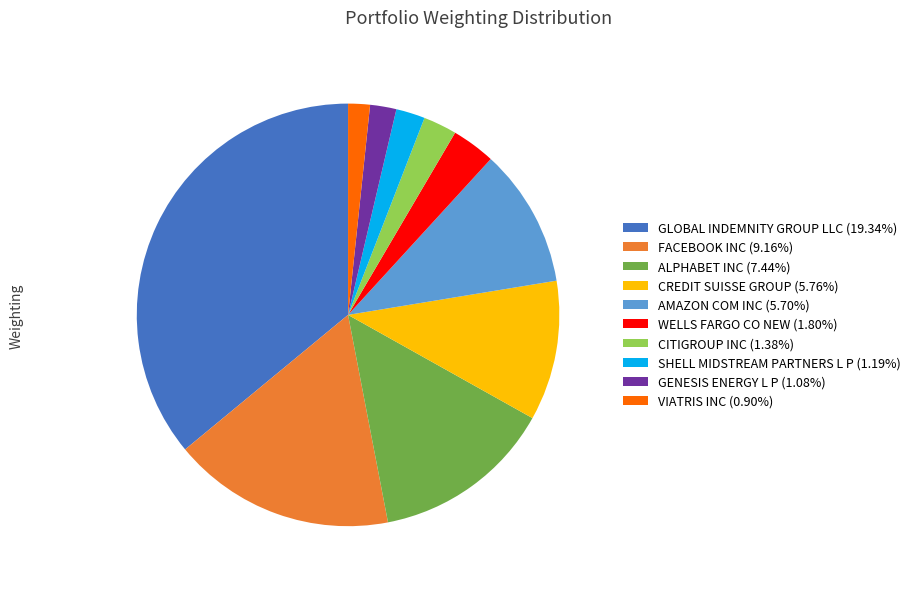

The WELLS FARGO CO NEW slice represents 10% of the pie. True or false?

False